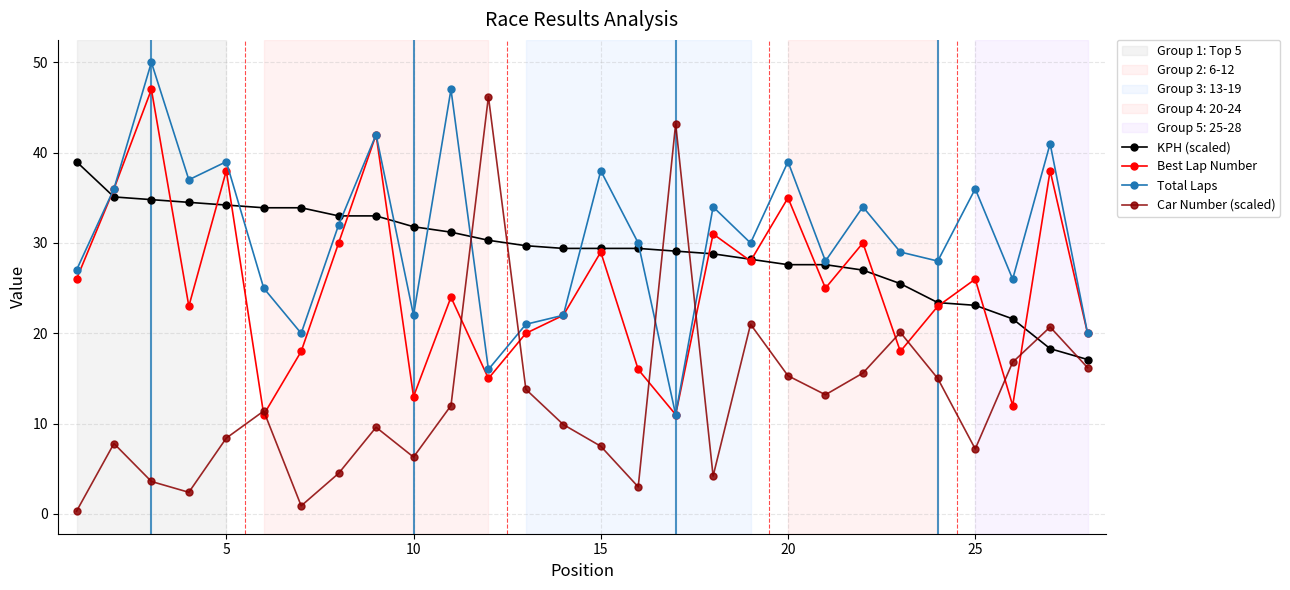

In Car Number (scaled), how many points are higher than both neighbors (excluding endpoints)?

8